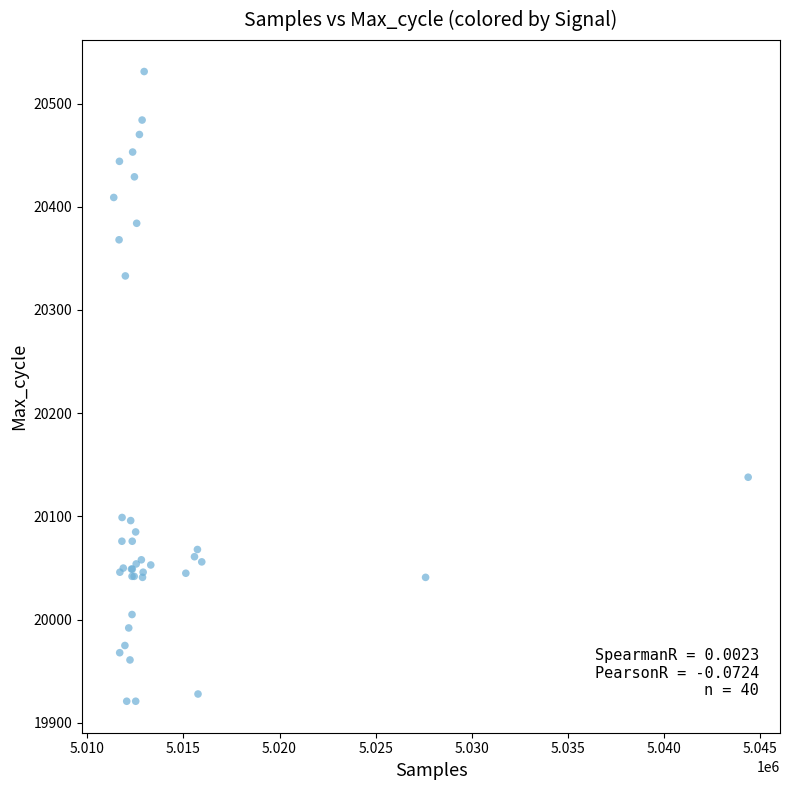

What Y value in the scatter plot is closest to 20226?

20138